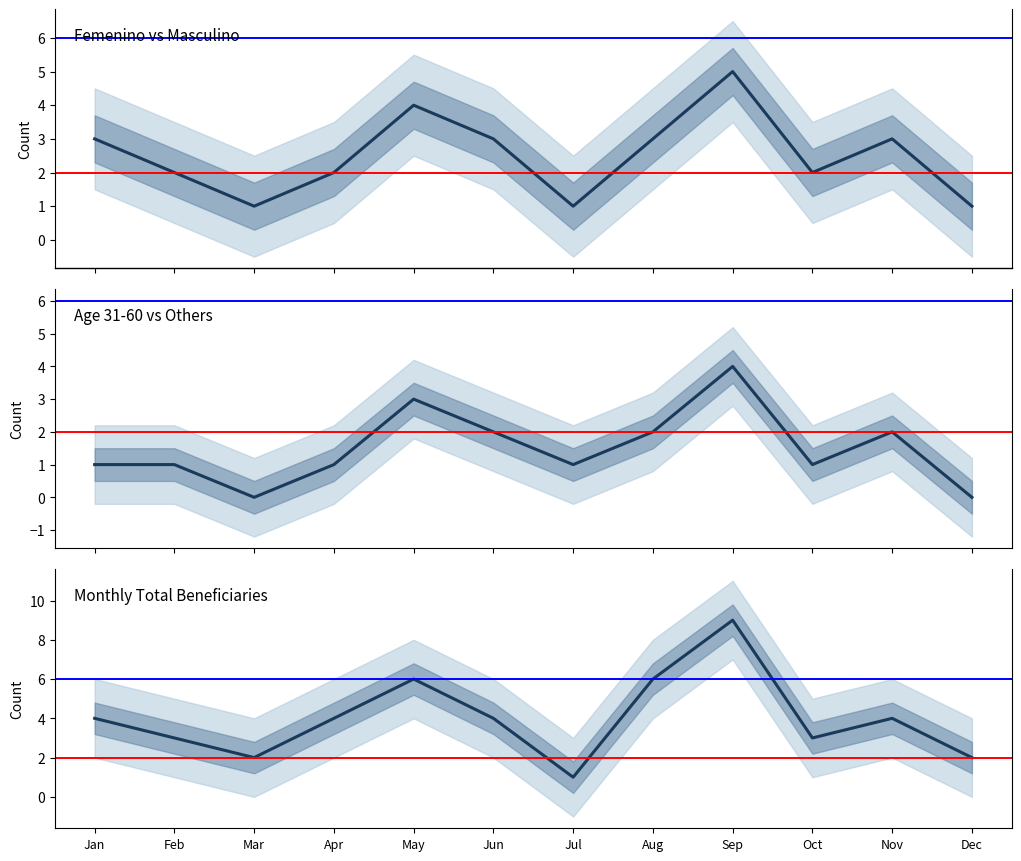

At which category does Total reach its first local valley?

Mar